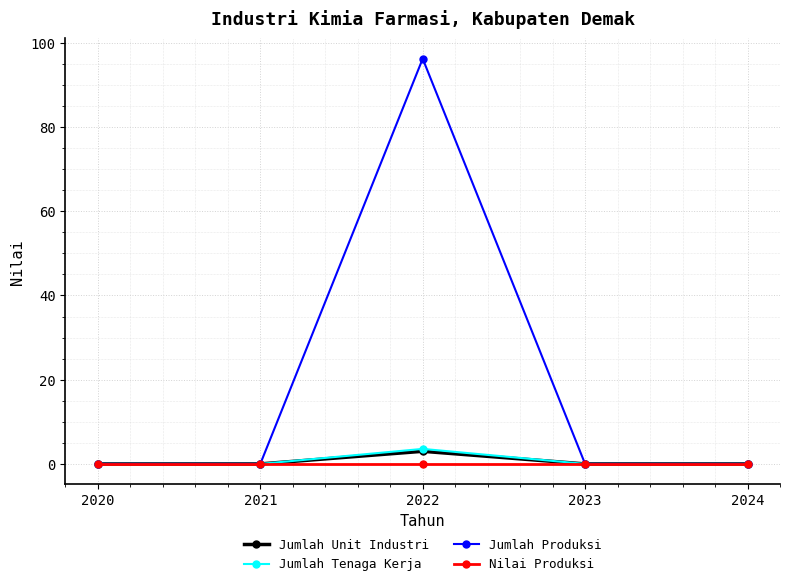

Which series has the largest total across all categories?

Jumlah Produksi